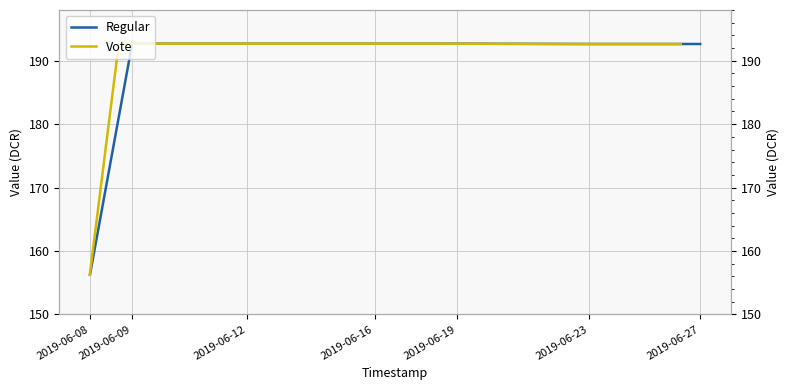

Which series has the largest total across all categories?

Regular